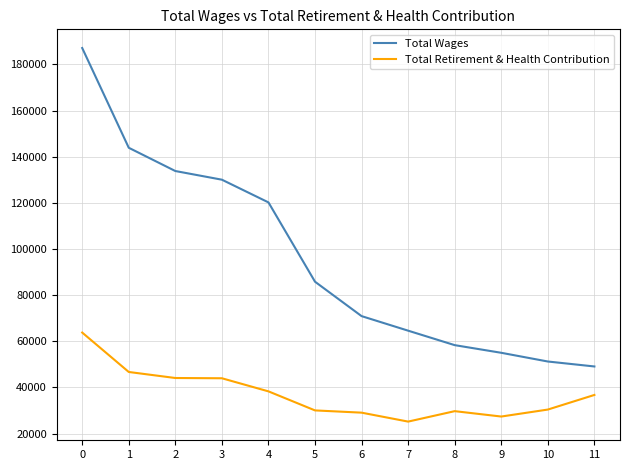

True or false: Total Retirement & Health Contribution and Total Wages intersect in this chart.

False